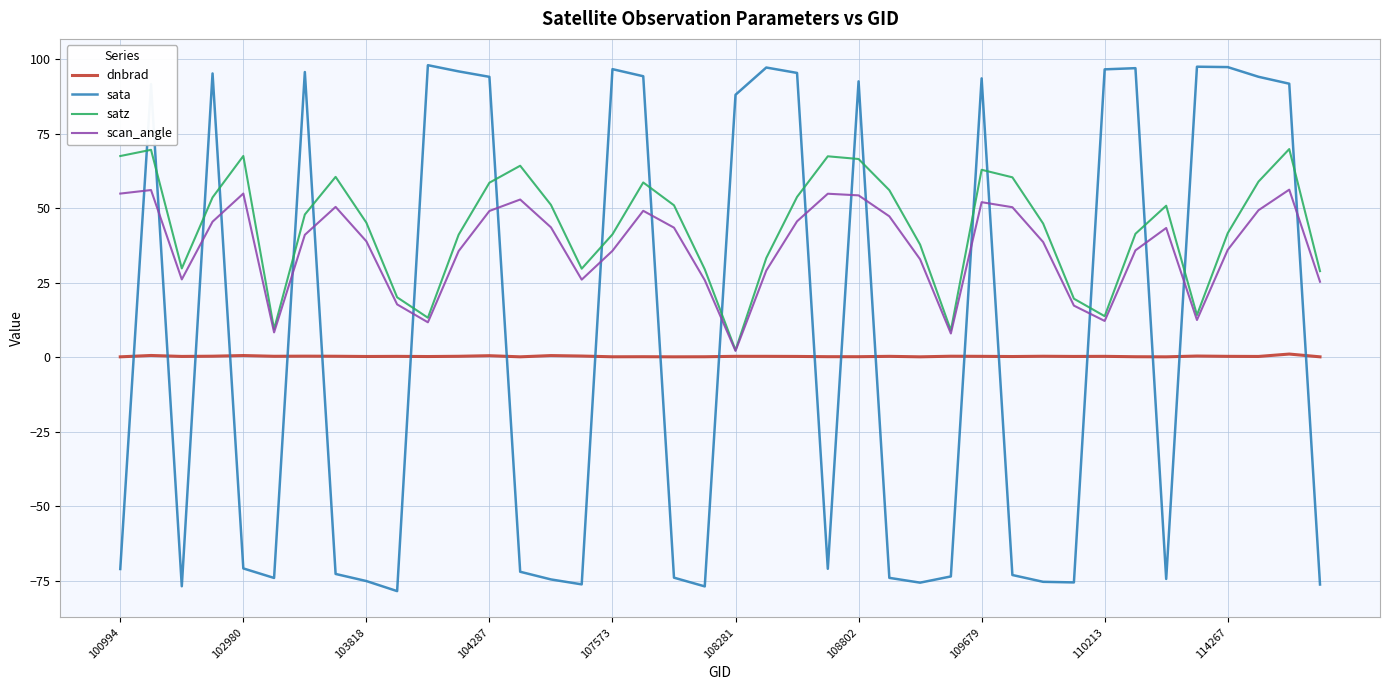

Does the chart have visible grid lines?

Yes